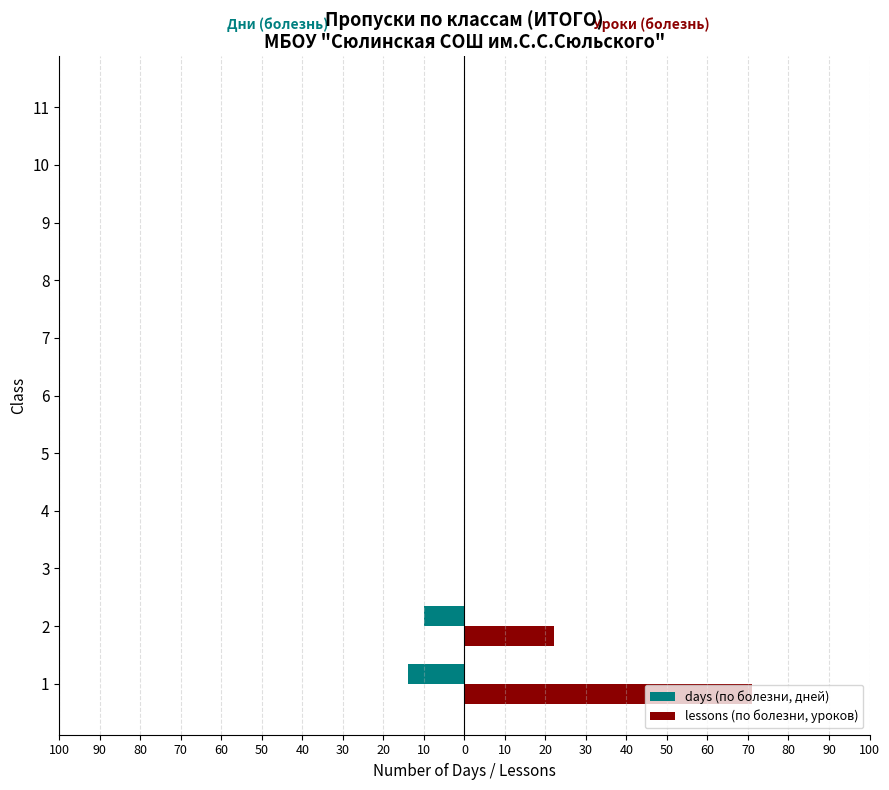

What are all the series names shown in the legend?

days (по болезни, дней), lessons (по болезни, уроков)